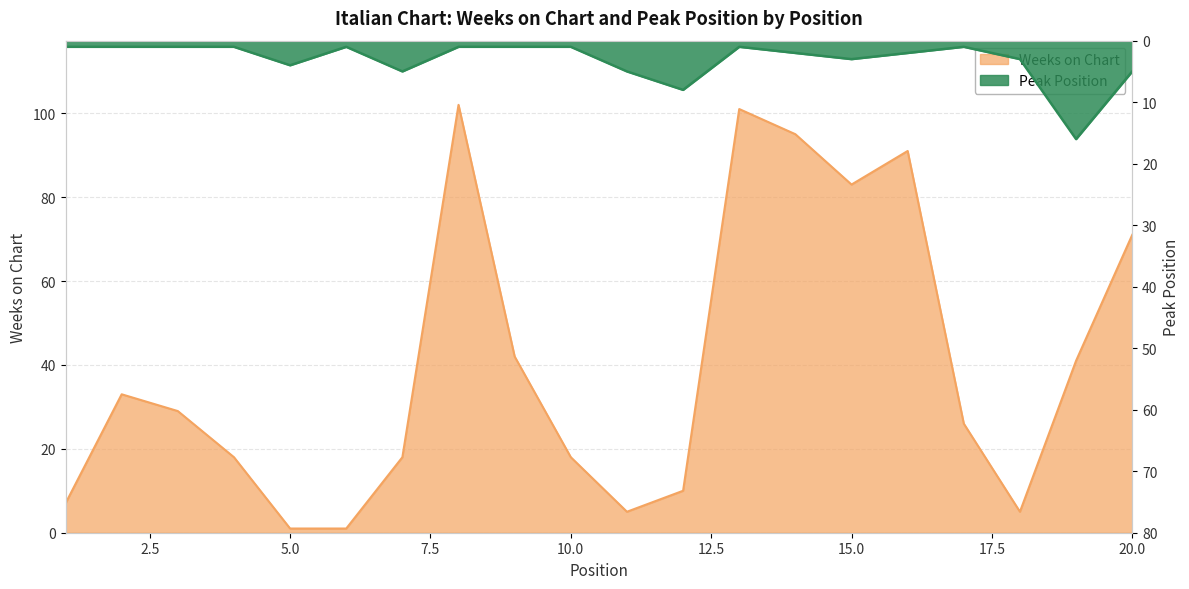

Which label corresponds to the smallest value in the chart?

5